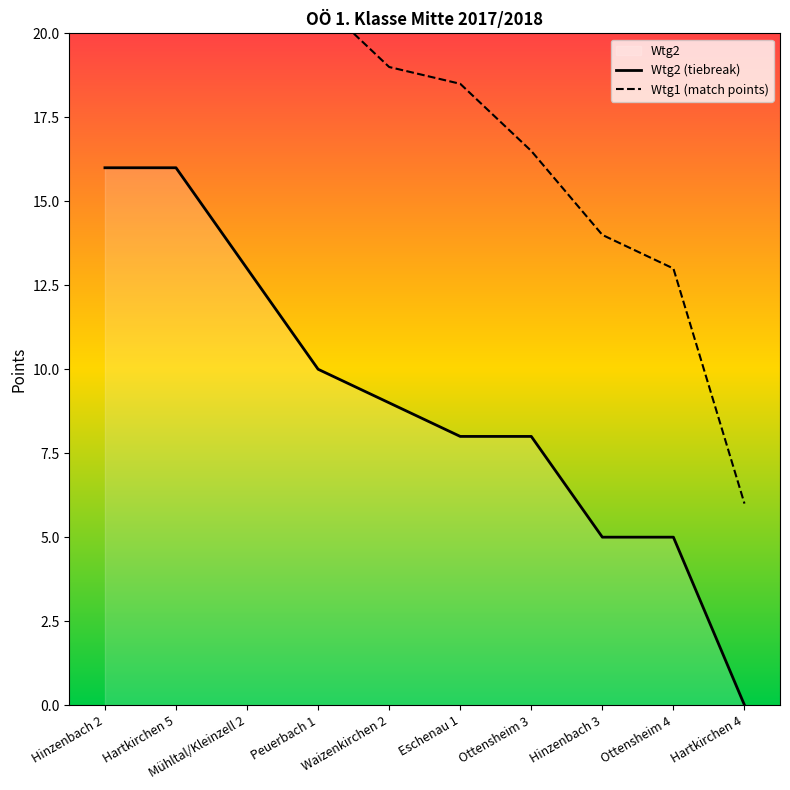

True or false: the data shows 13 at Mühltal/Kleinzell 2.

True